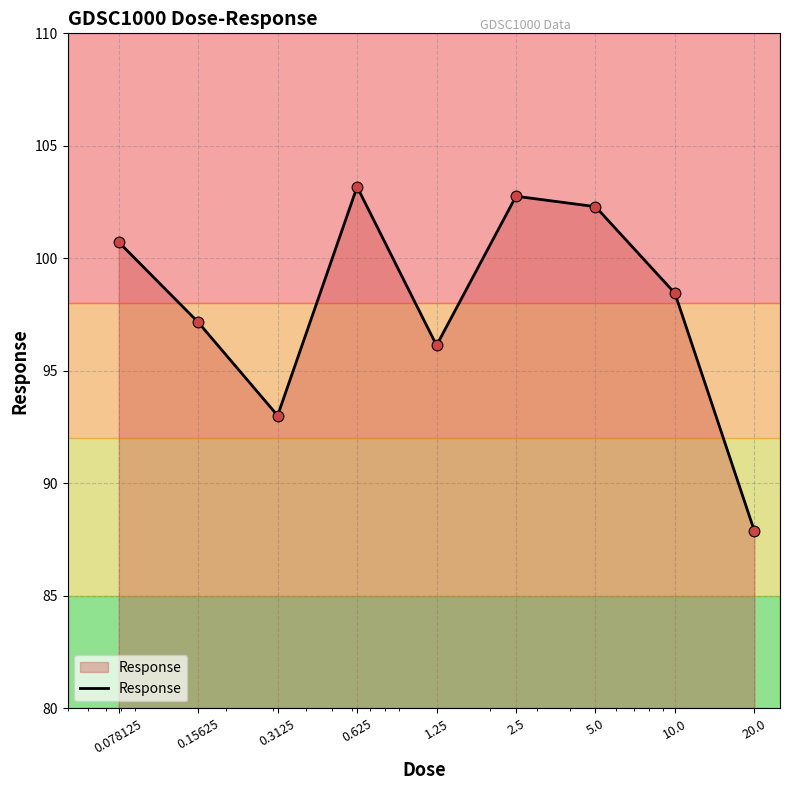

What is the greatest value displayed?

103.2